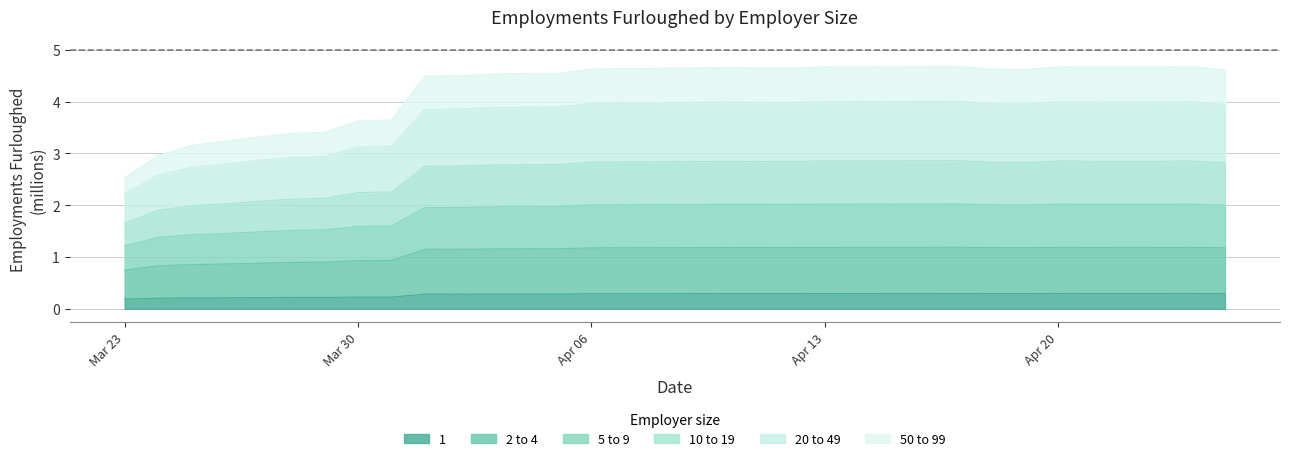

What is the highest value of the 1 series?

0.3